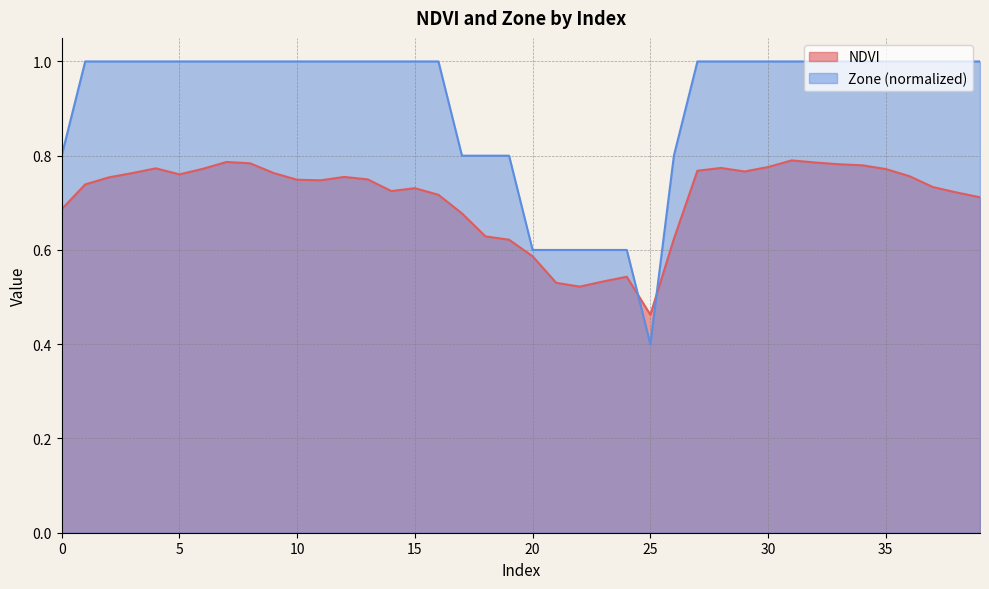

Is the value of Zone at 35 greater than the value of NDVI at 29?

Yes